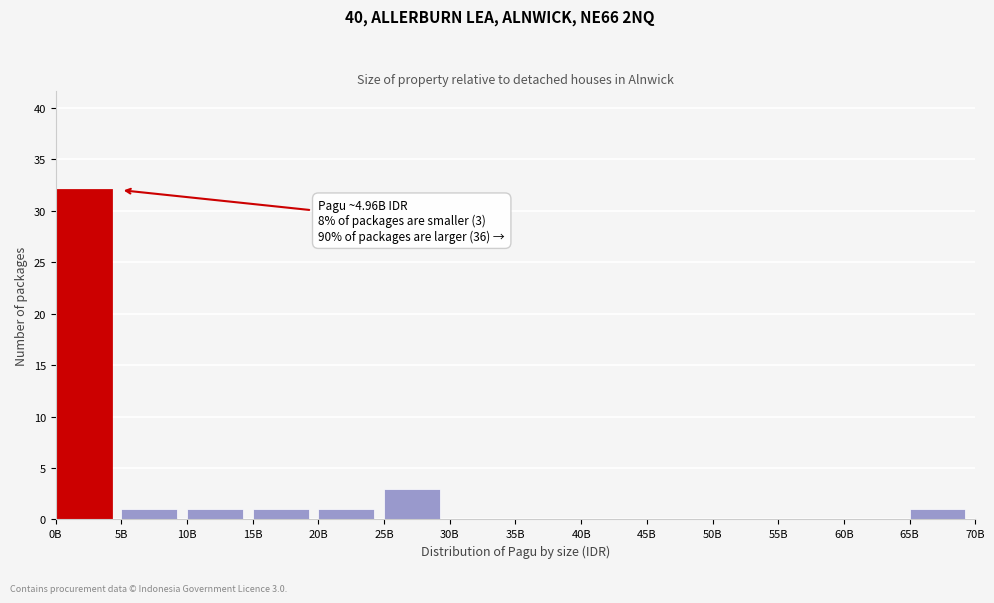

Reading right to left, extract all data points from this chart.

65B=1	60B=0	55B=0	50B=0	45B=0	40B=0	35B=0	30B=0	25B=3	20B=1	15B=1	10B=1	5B=1	0B=32